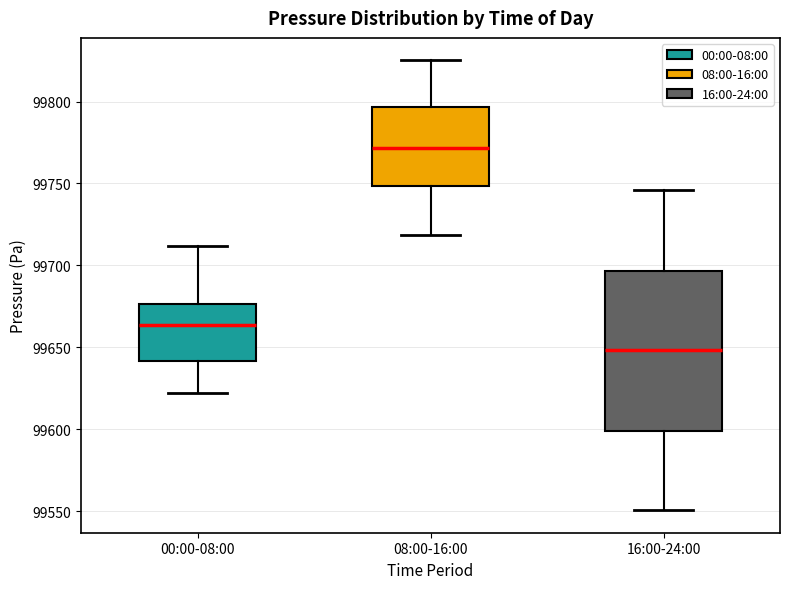

Comparing the boxes themselves (not the whiskers), which one is the tallest?

16:00-24:00